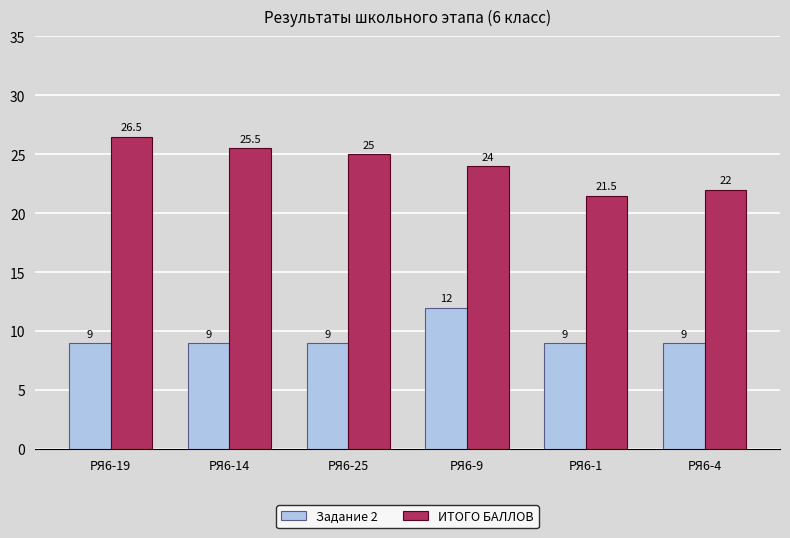

How many series are shown in this chart?

2